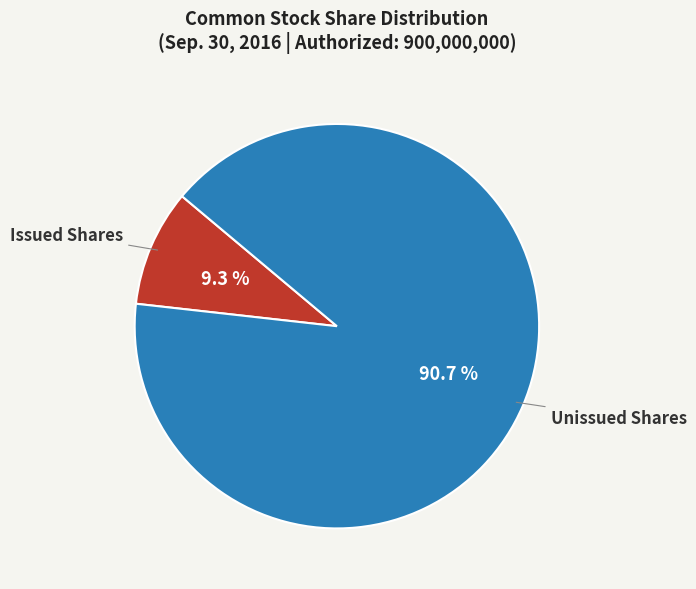

How many segments does this pie chart have?

2